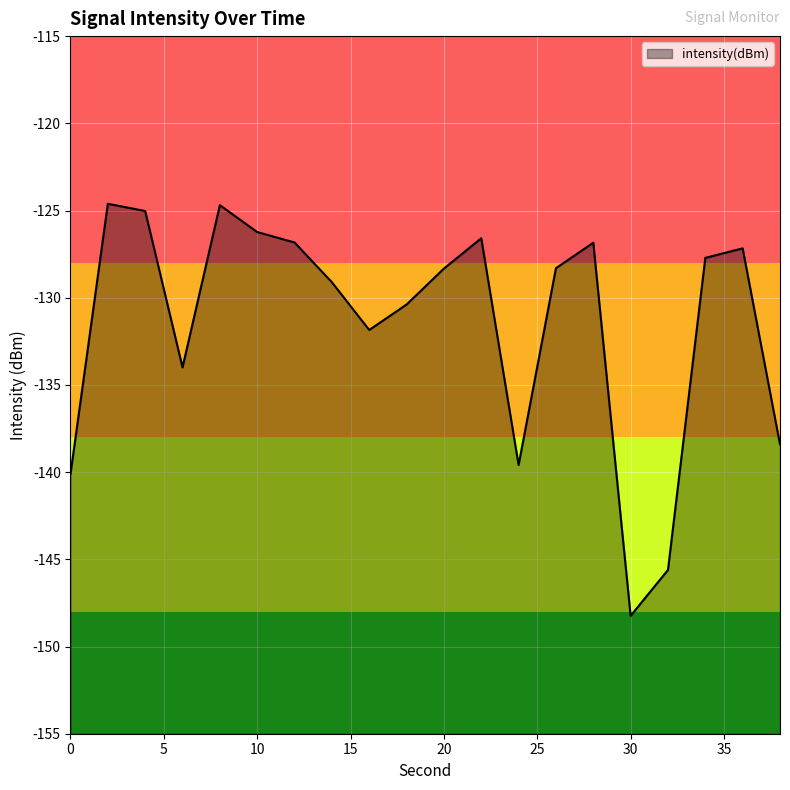

What is the sum of all values?

-2629.7